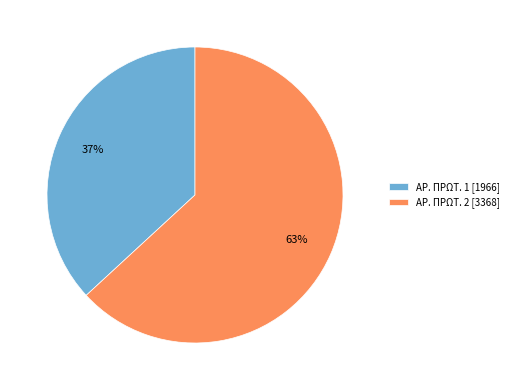

Which has a higher value, ΑΡ. ΠΡΩΤ. 2 [3368] or ΑΡ. ΠΡΩΤ. 1 [1966]?

ΑΡ. ΠΡΩΤ. 2 [3368]